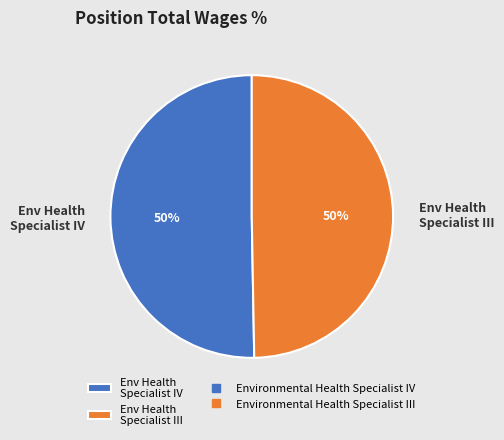

Combined, do Env Health Specialist IV and Env Health Specialist III account for over 50%?

Yes